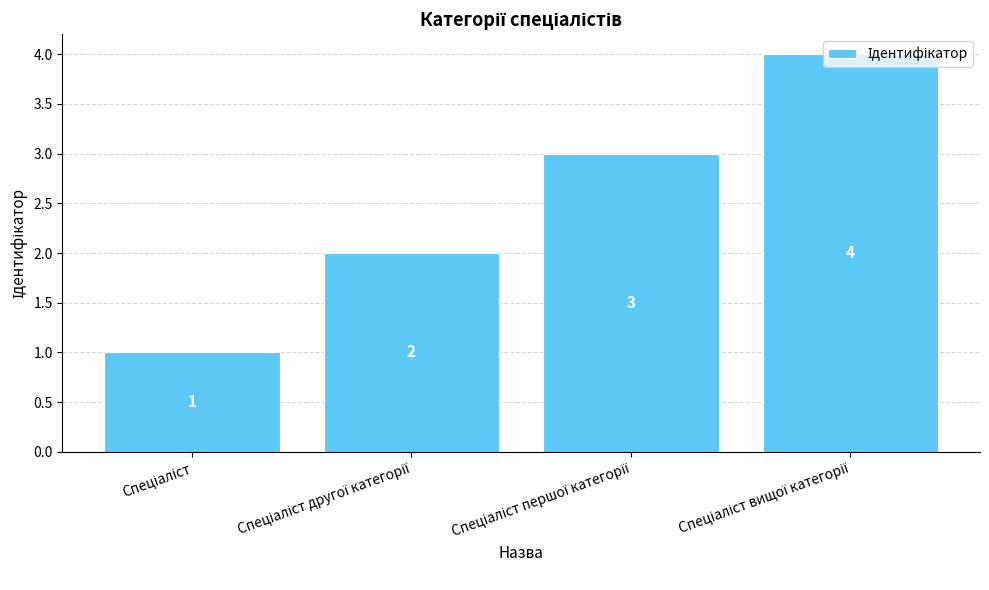

How many data points does each series have?

4